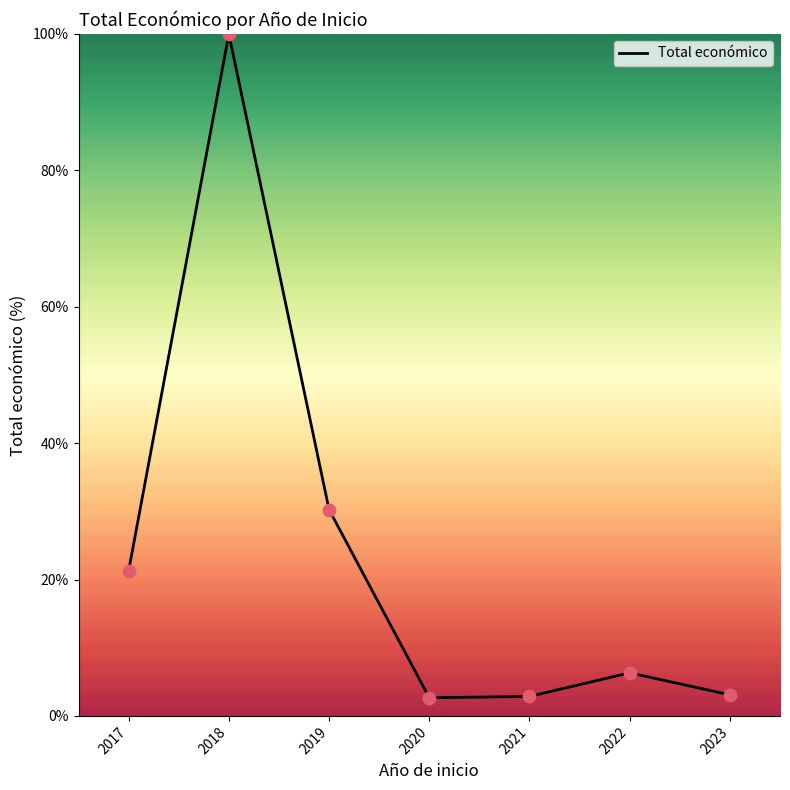

Approximately how many times larger is the value at 2019 compared to 2018?

0.3